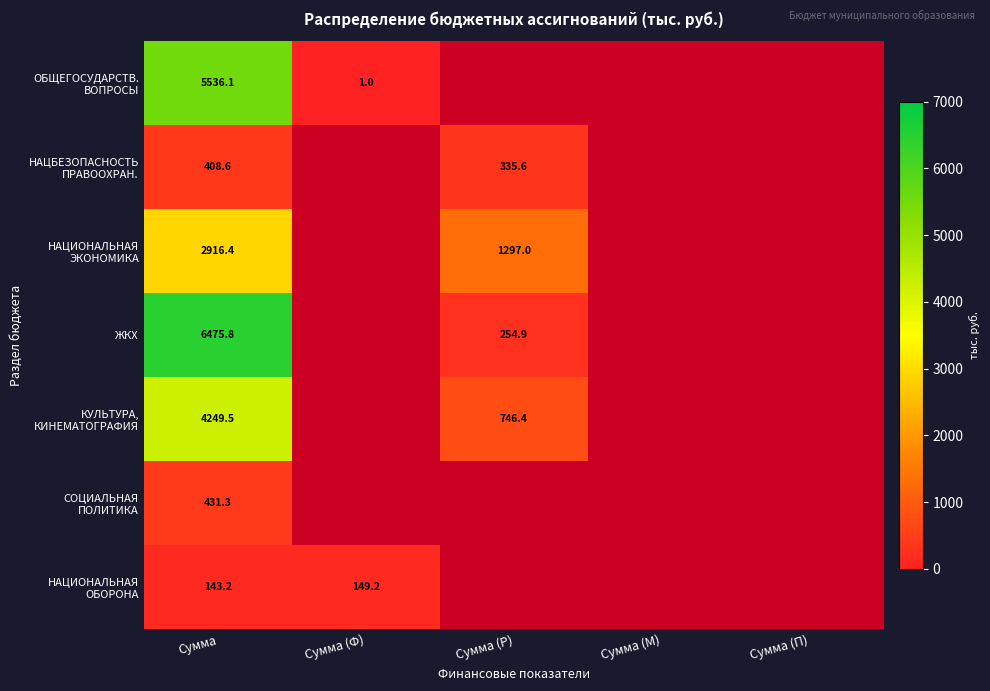

Between Сумма (Ф) and Сумма (Р), which is larger?

Сумма (Р)